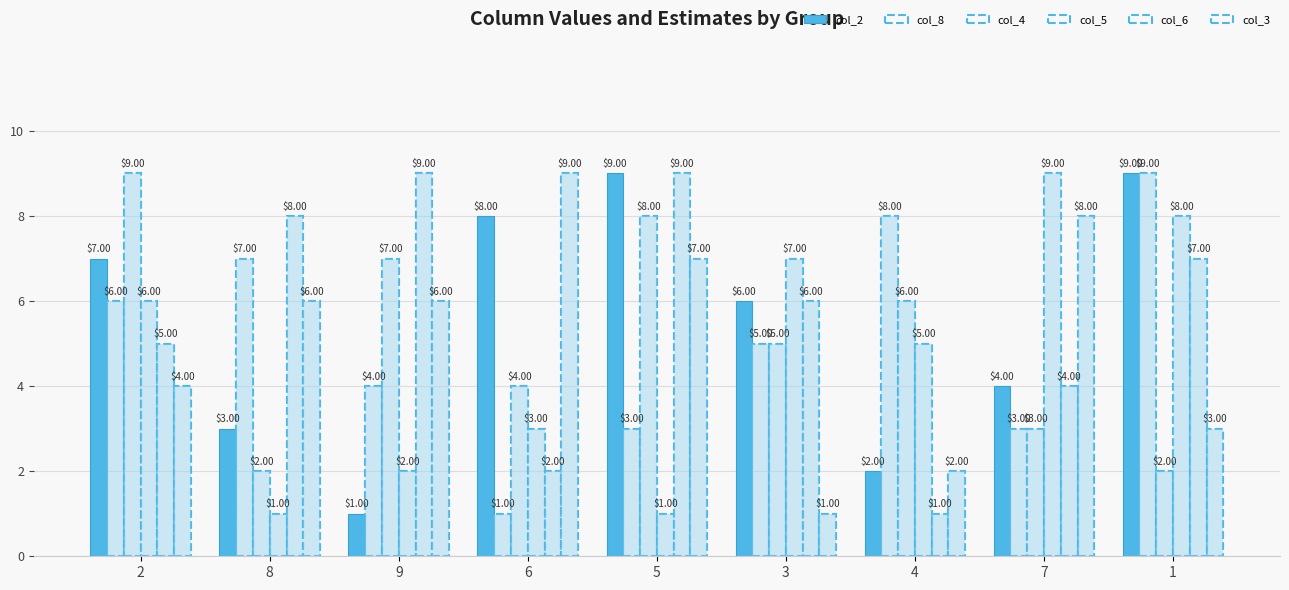

Reading right to left, extract all data points from this chart.

col_2: 9	4	2	6	9	8	1	3	7
col_8: 9	3	8	5	3	1	4	7	6
col_4: 2	3	6	5	8	4	7	2	9
col_5: 8	9	5	7	1	3	2	1	6
col_6: 7	4	1	6	9	2	9	8	5
col_3: 3	8	2	1	7	9	6	6	4